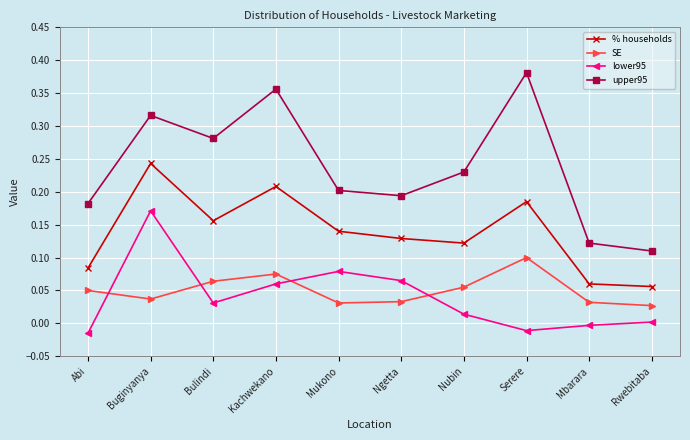

Is this an area chart (filled region under the line)?

No